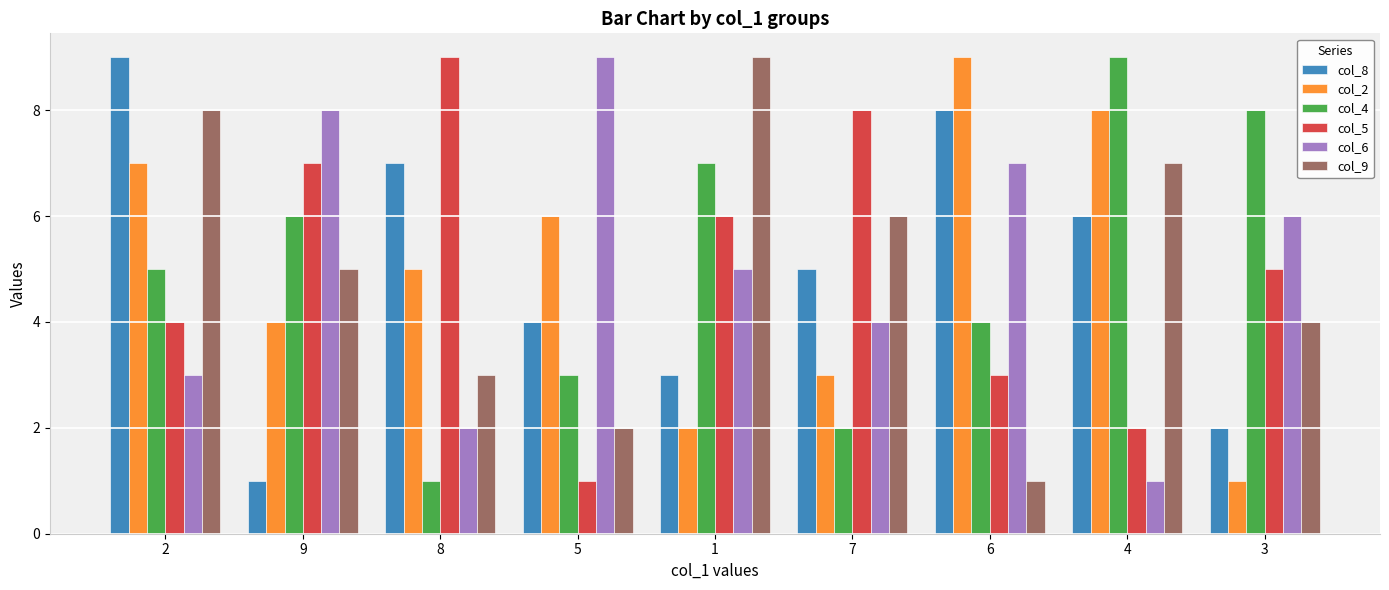

How many categories are shown in the chart?

9